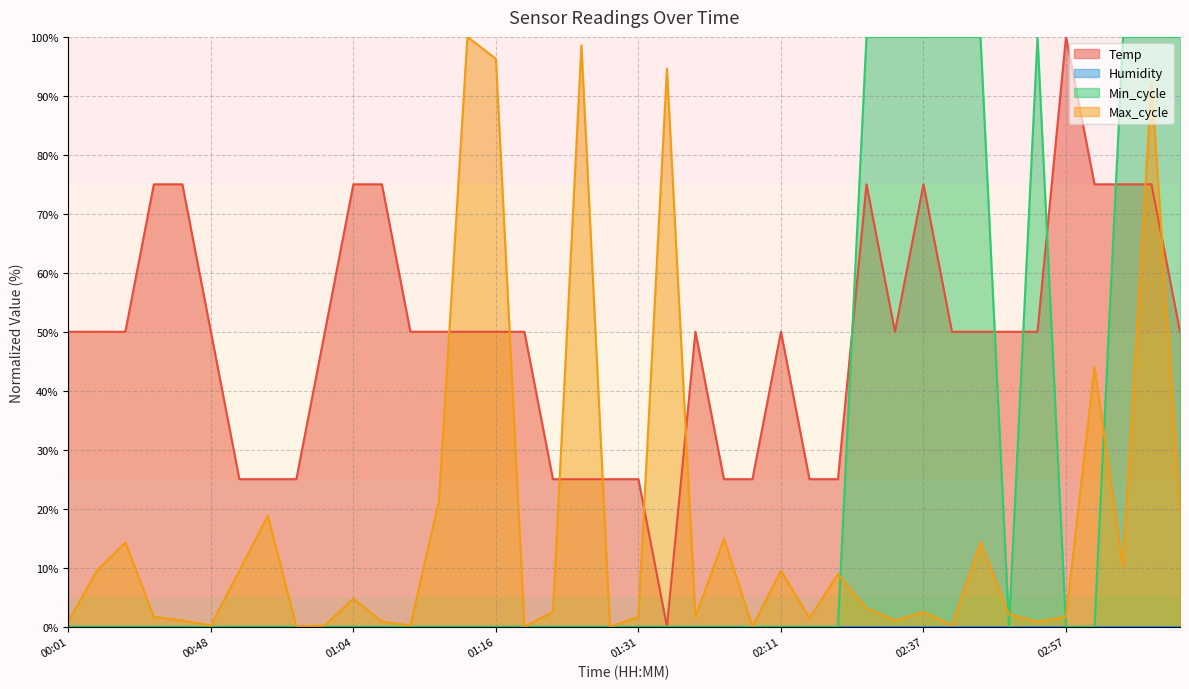

At which category does the chart reach its peak across all series?

02:57